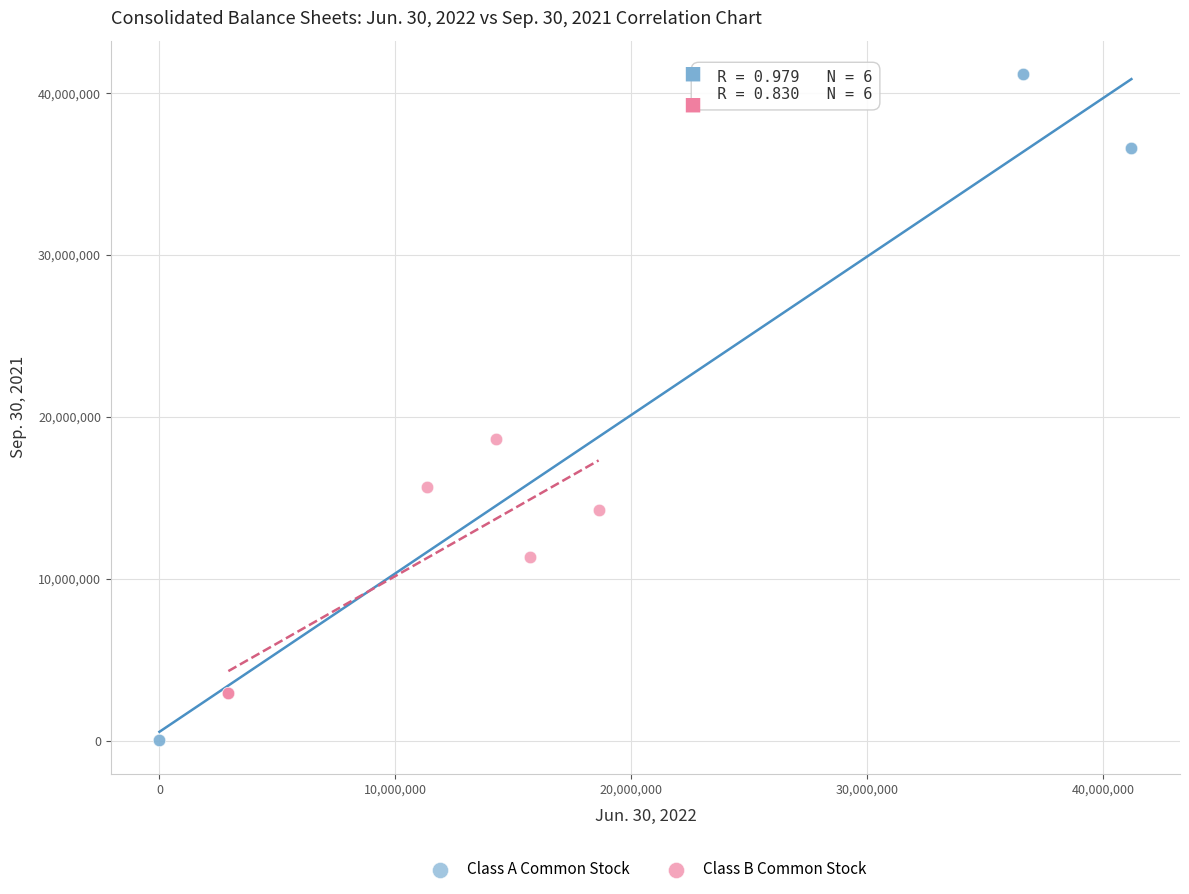

Which series reaches the maximum Y coordinate?

Class A Common Stock